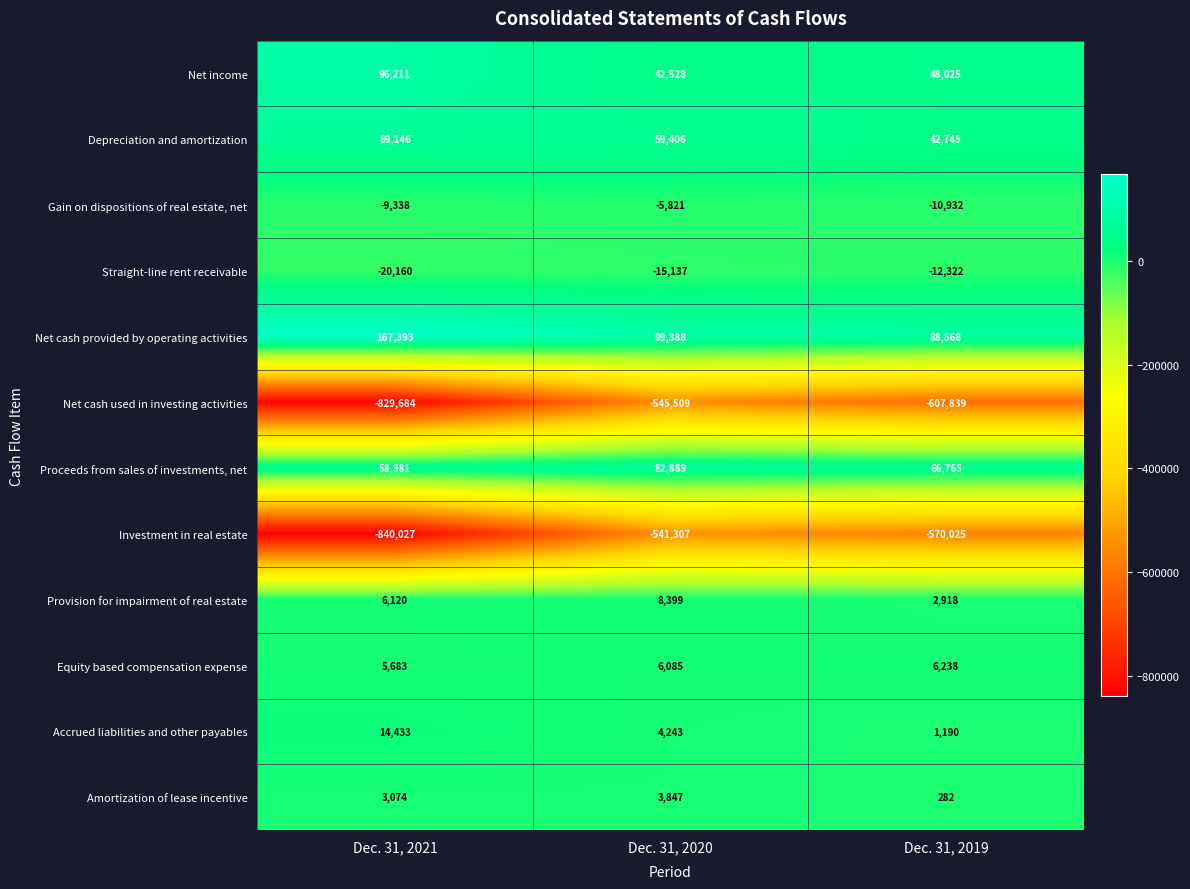

What is the difference between the Accrued liabilities and other payables values at Dec. 31, 2020 and Dec. 31, 2019?

3053